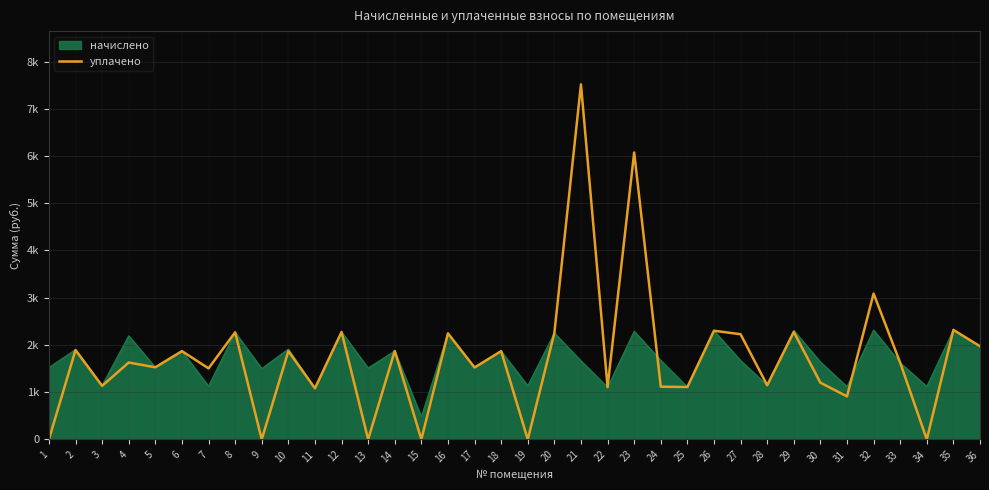

What are all the series names shown in the legend?

начислено, уплачено